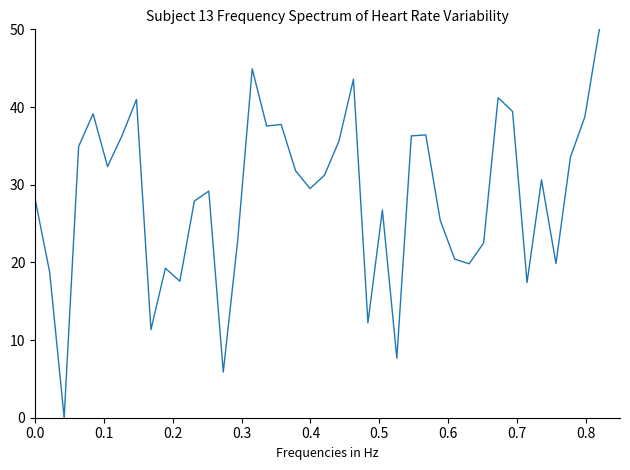

What is the maximum value shown in the chart?

50.0